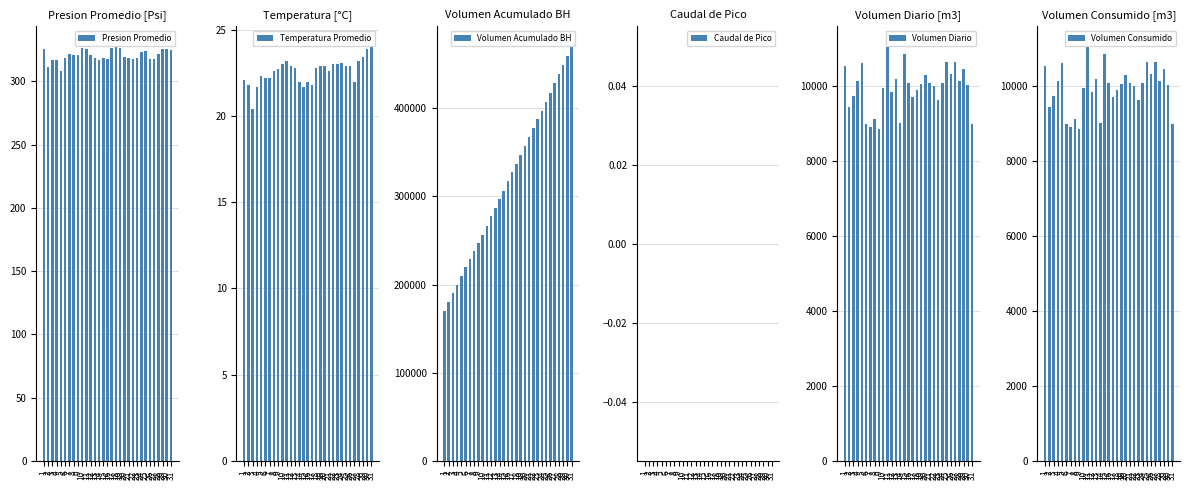

True or false: Volumen Diario has a value of 5609.3 at 14.

False